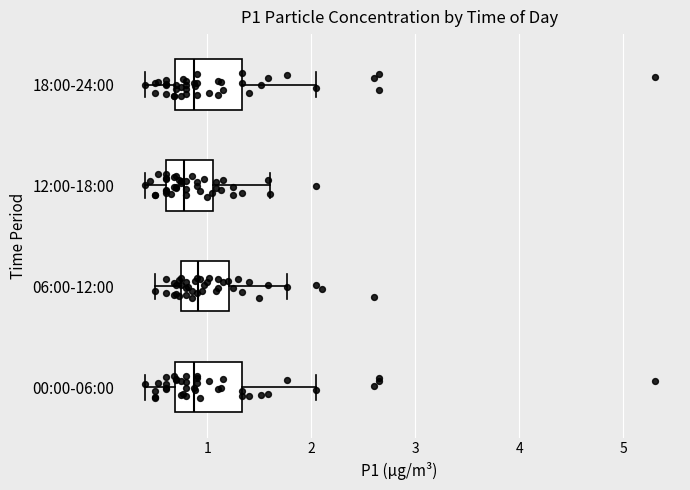

Reading bottom to top, read every box against the x-axis: the position of its median line, the range the box covers, and the ends of its whiskers. The values are not printed on the chart, so give them approximately, as read against the axis.

00:00-06:00: median 0.9, box 0.7 to 1.3, whiskers 0.4 to 2.1
06:00-12:00: median 0.9, box 0.8 to 1.2, whiskers 0.5 to 1.8
12:00-18:00: median 0.8, box 0.6 to 1.1, whiskers 0.4 to 1.6
18:00-24:00: median 0.9, box 0.7 to 1.3, whiskers 0.4 to 2.1